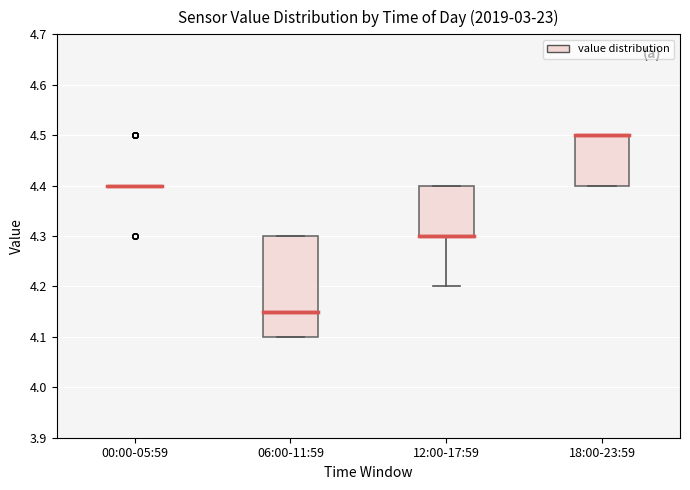

Reading left to right, read every box against the y-axis: the position of its median line, the range the box covers, and the ends of its whiskers. The values are not printed on the chart, so give them approximately, as read against the axis.

00:00-05:59: box collapsed to a line at 4.40, whiskers 4.40 to 4.40
06:00-11:59: median 4.15, box 4.10 to 4.30, whiskers 4.10 to 4.30
12:00-17:59: median 4.30 (drawn on the box's lower edge), box 4.30 to 4.40, whiskers 4.20 to 4.40
18:00-23:59: median 4.50 (drawn on the box's upper edge), box 4.40 to 4.50, whiskers 4.40 to 4.50